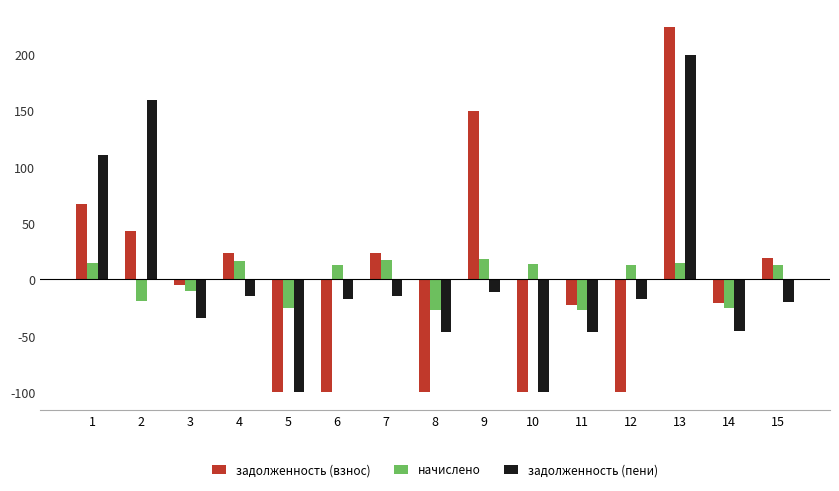

At which label does задолженность (пени) first exceed -17?

1